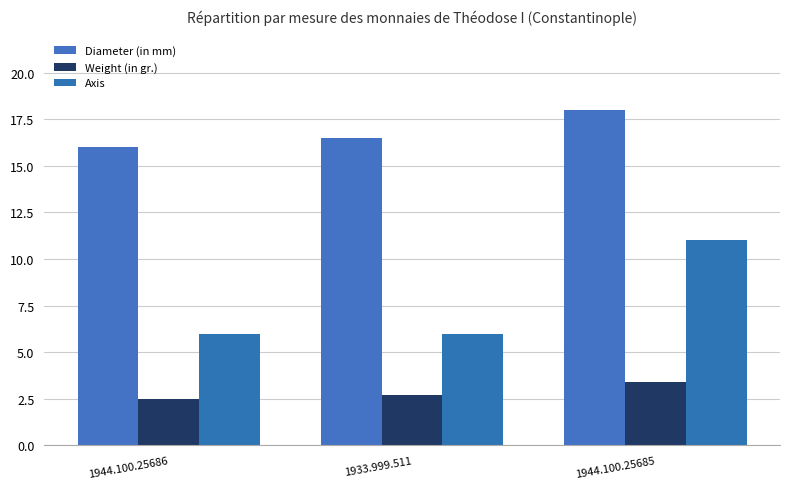

What is the label of the 2nd bar from the left?

1933.999.511